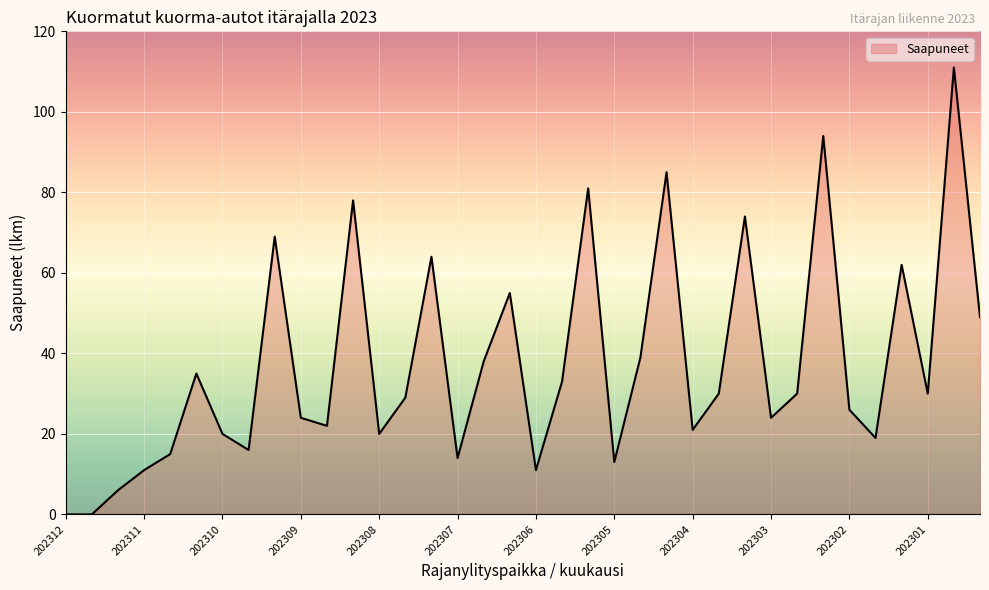

What is the difference between the maximum and minimum values?

111